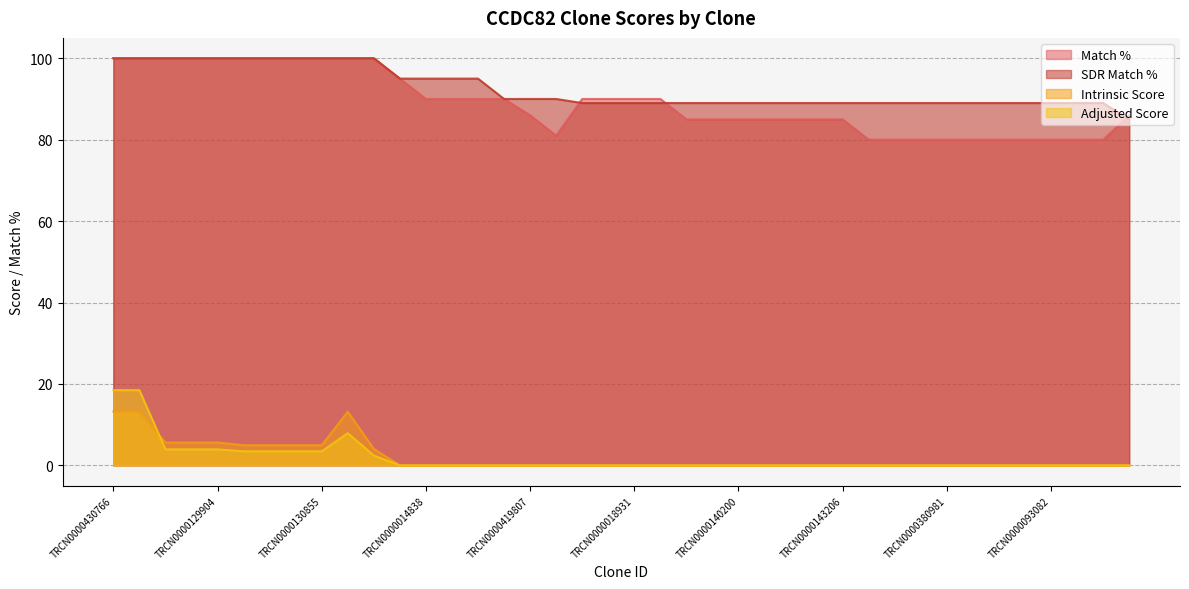

Which series has the largest total across all categories?

SDR Match %